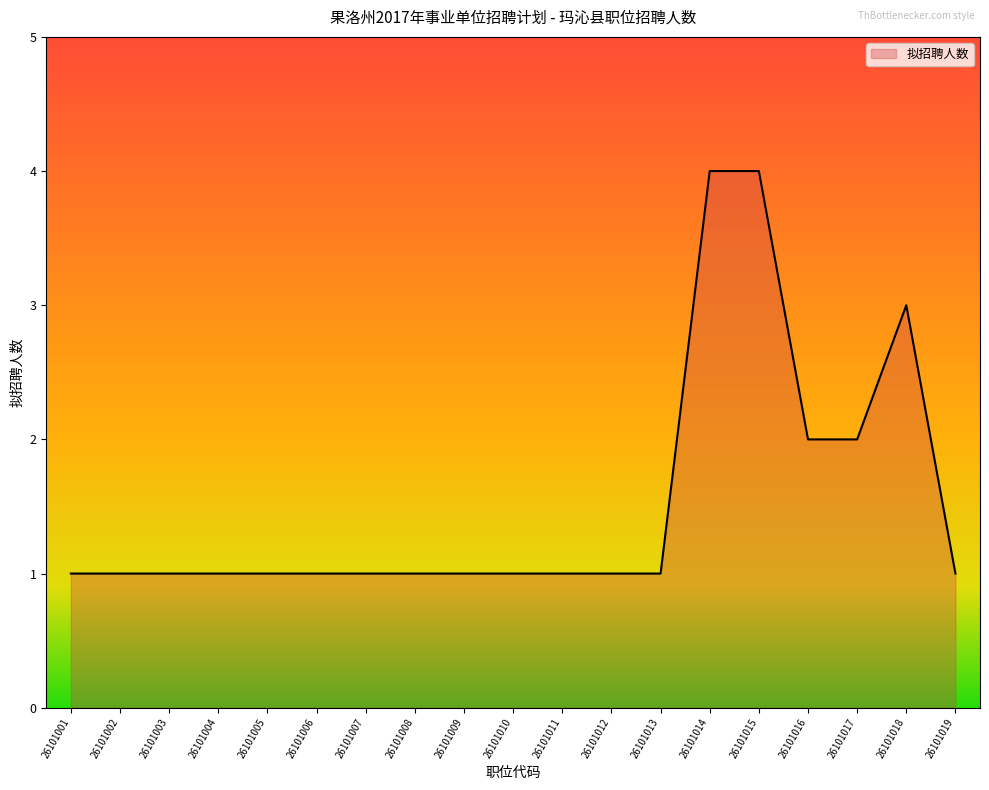

Approximately how many times larger is the value at 26101018 compared to 26101005?

3.0